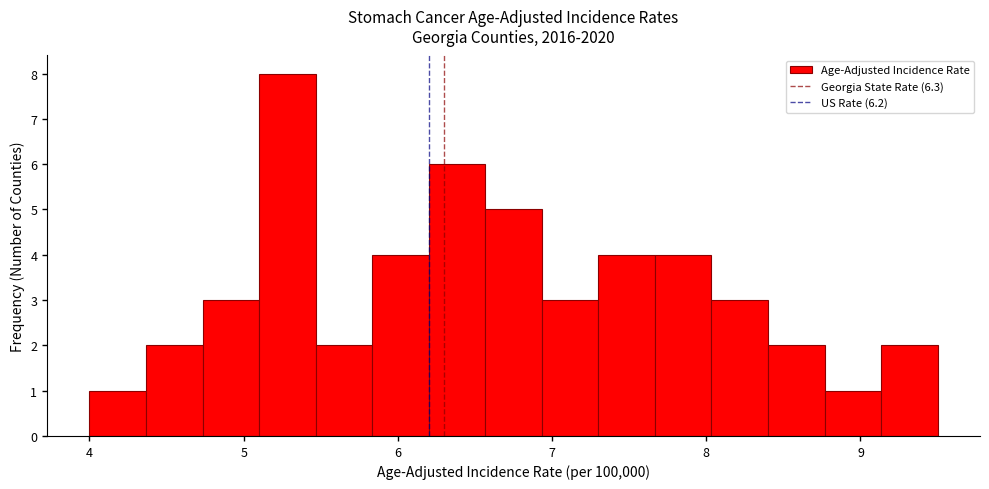

Read against the x-axis, roughly where is the centre of the tallest bar?

5.3